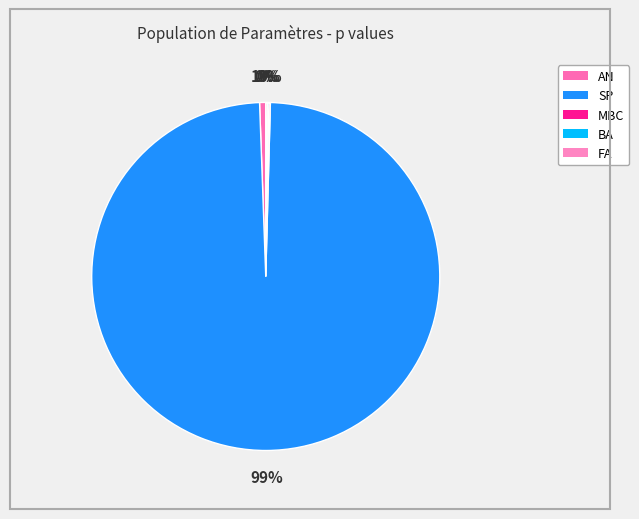

To the nearest percent, what is the average slice percentage?

20%